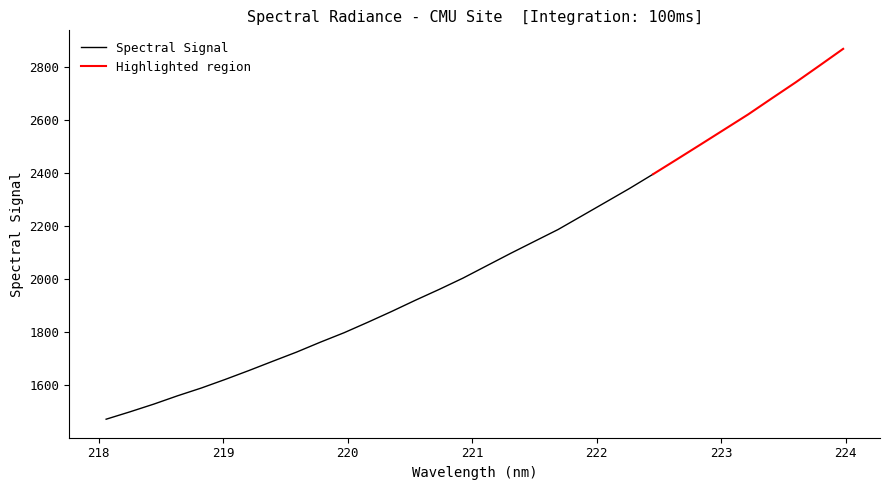

Rank the categories by value from lowest to highest.

218.0596, 218.2508, 218.442, 218.6332, 218.8244, 219.0156, 219.2067, 219.3979, 219.589, 219.7801, 219.9712, 220.1623, 220.3533, 220.5444, 220.7354, 220.9264, 221.1174, 221.3083, 221.4993, 221.6902, 221.8812, 222.0721, 222.263, 222.4538, 222.6447, 222.8355, 223.0264, 223.2172, 223.408, 223.5987, 223.7895, 223.9802